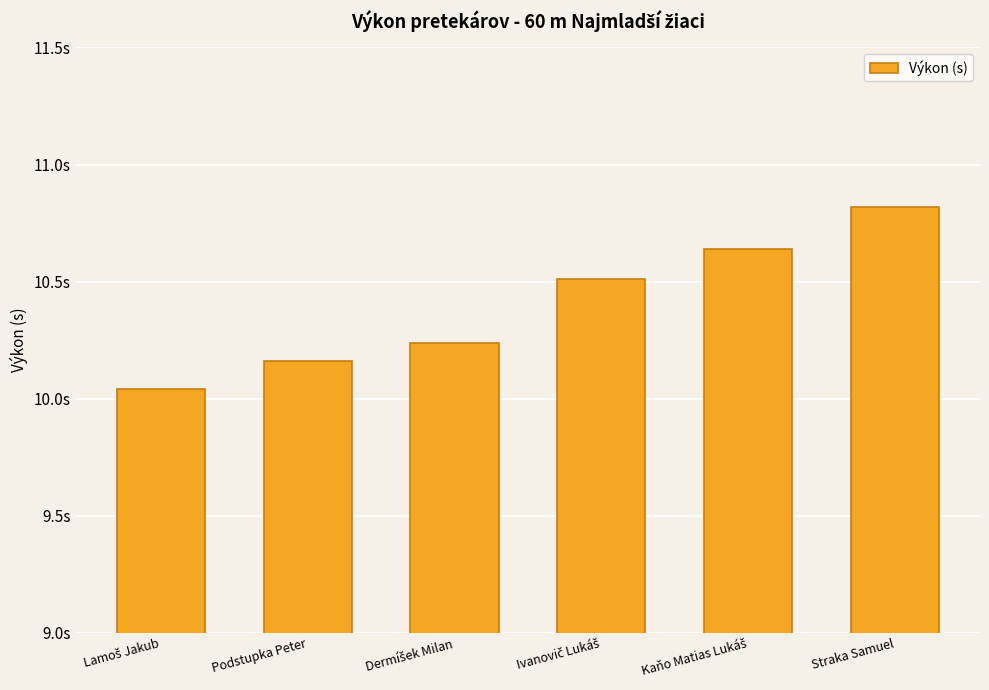

Does the chart contain any negative values?

No